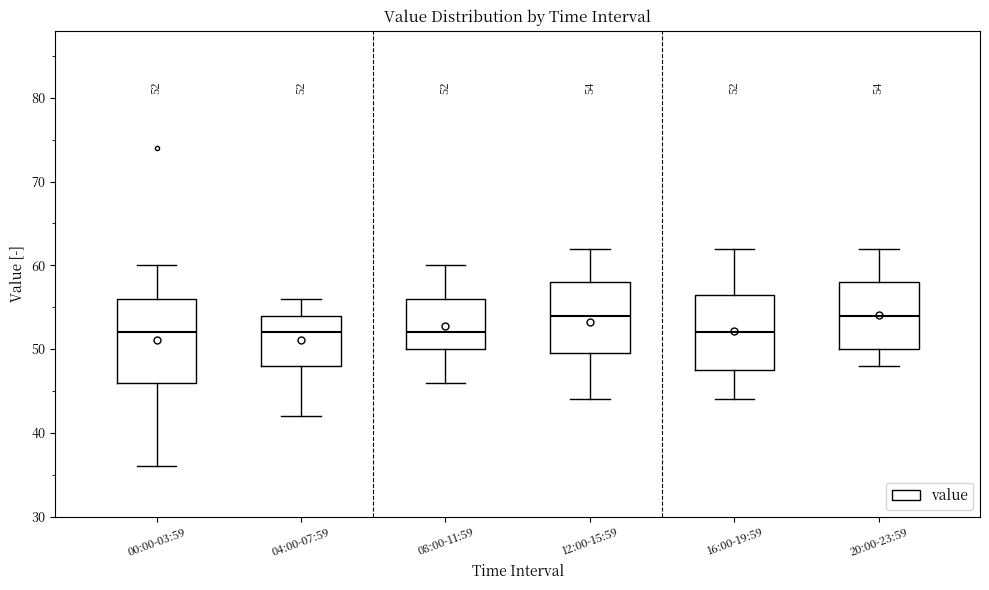

Which box is the tallest, from its lower edge to its upper edge?

00:00-03:59